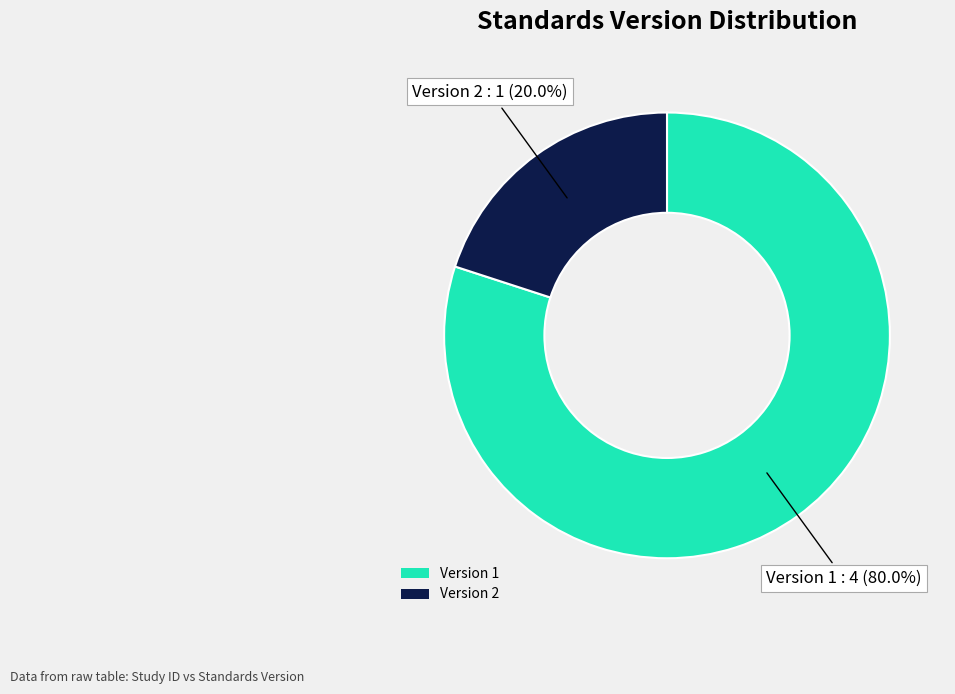

Do Version 2 and Version 1 together represent more than half of the pie?

Yes